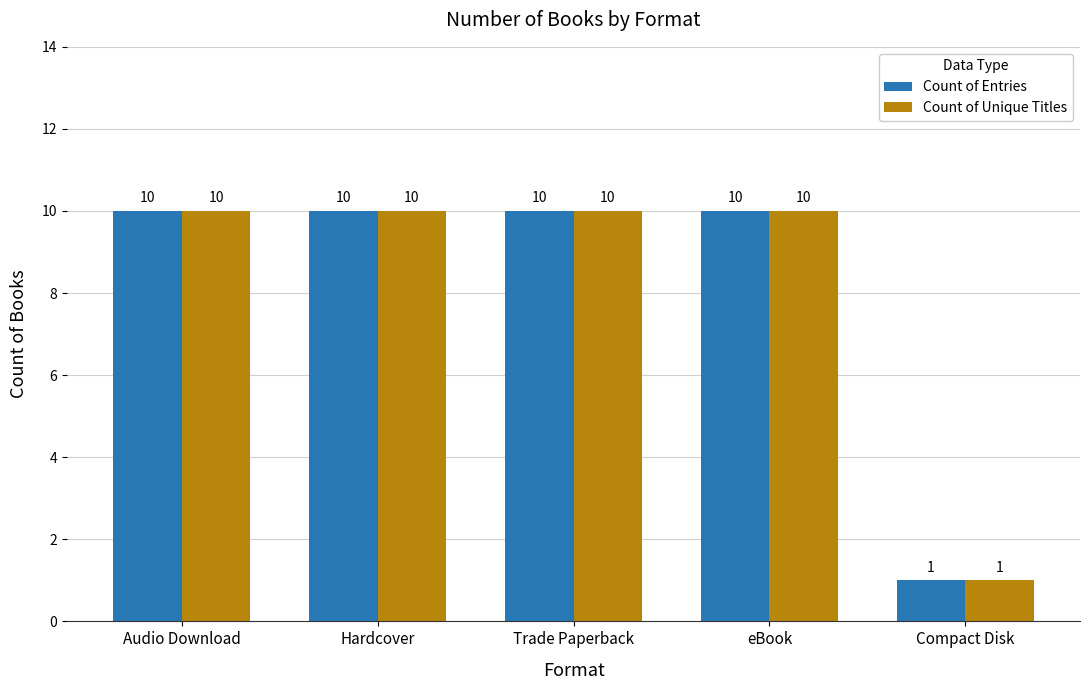

What is the value of the Count of Unique Titles bar at the 2nd from the left?

10